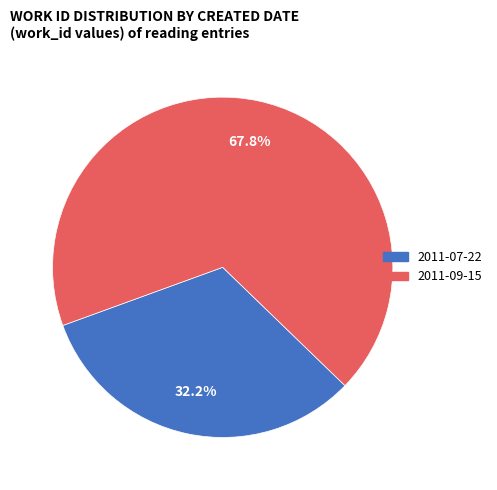

How many slices are in this pie chart?

2